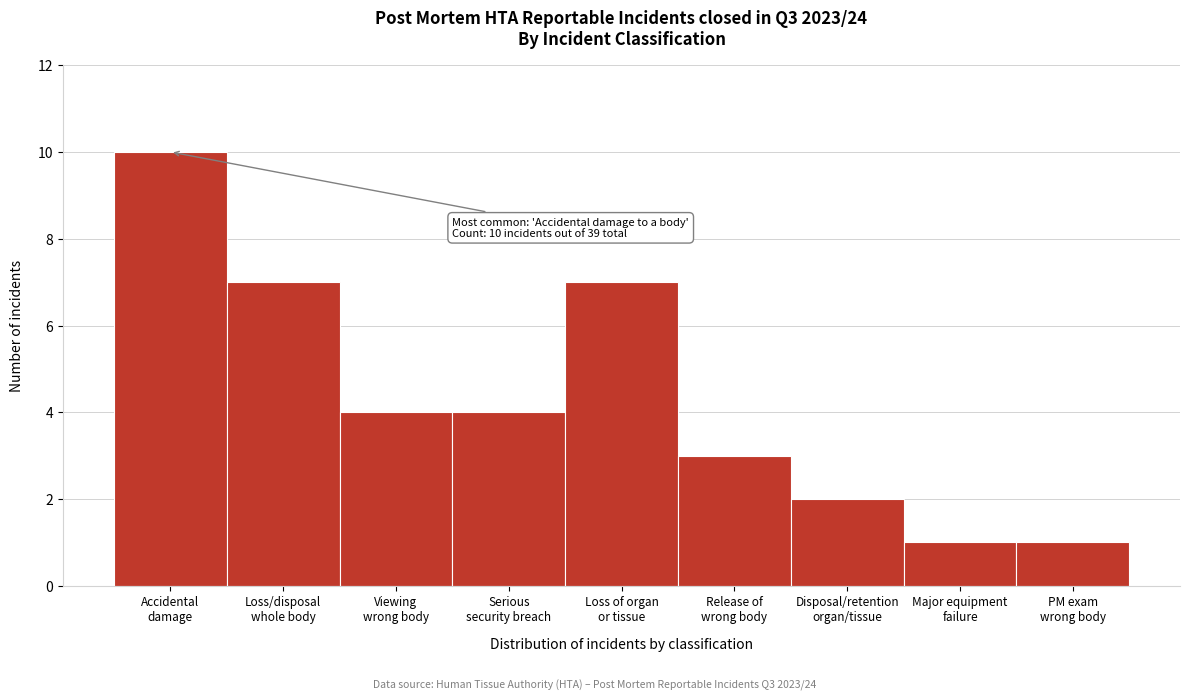

Reading right to left, transcribe all the data shown in this chart.

1	1	2	3	7	4	4	7	10